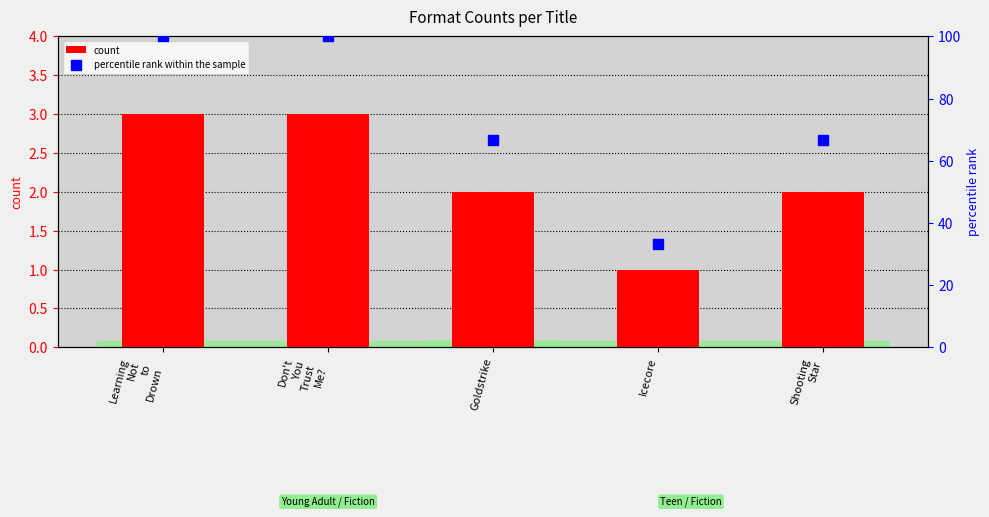

At which category is the sum across all series the highest?

Learning
Not
to
Drown